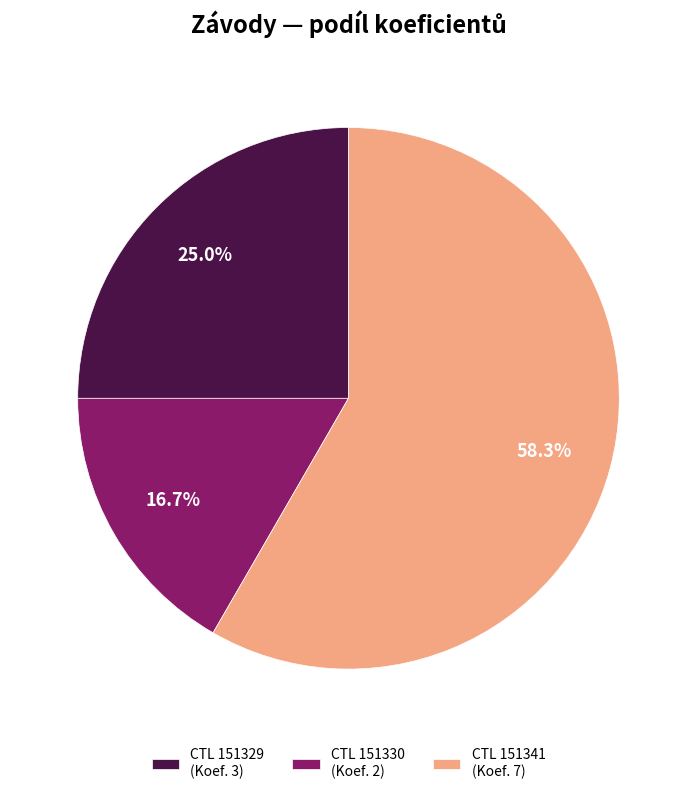

How many segments does this pie chart have?

3